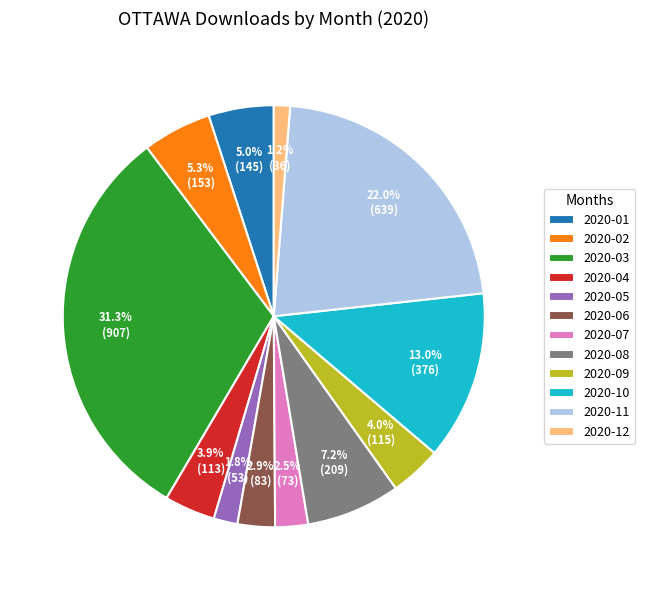

Does 2020-12 represent more than half of the total?

No